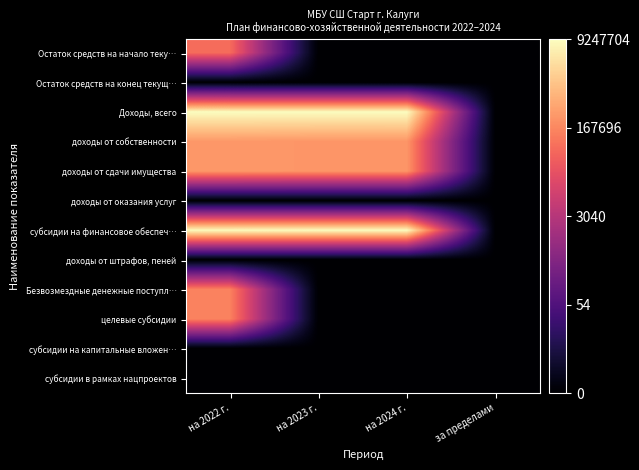

List the series in order of their peak value, lowest first.

Остаток средств на конец текущ…, доходы от оказания услуг, доходы от штрафов, пеней, субсидии на капитальные вложен…, субсидии в рамках нацпроектов, Остаток средств на начало теку…, Безвозмездные денежные поступл…, целевые субсидии, доходы от собственности, доходы от сдачи имущества, субсидии на финансовое обеспеч…, Доходы, всего